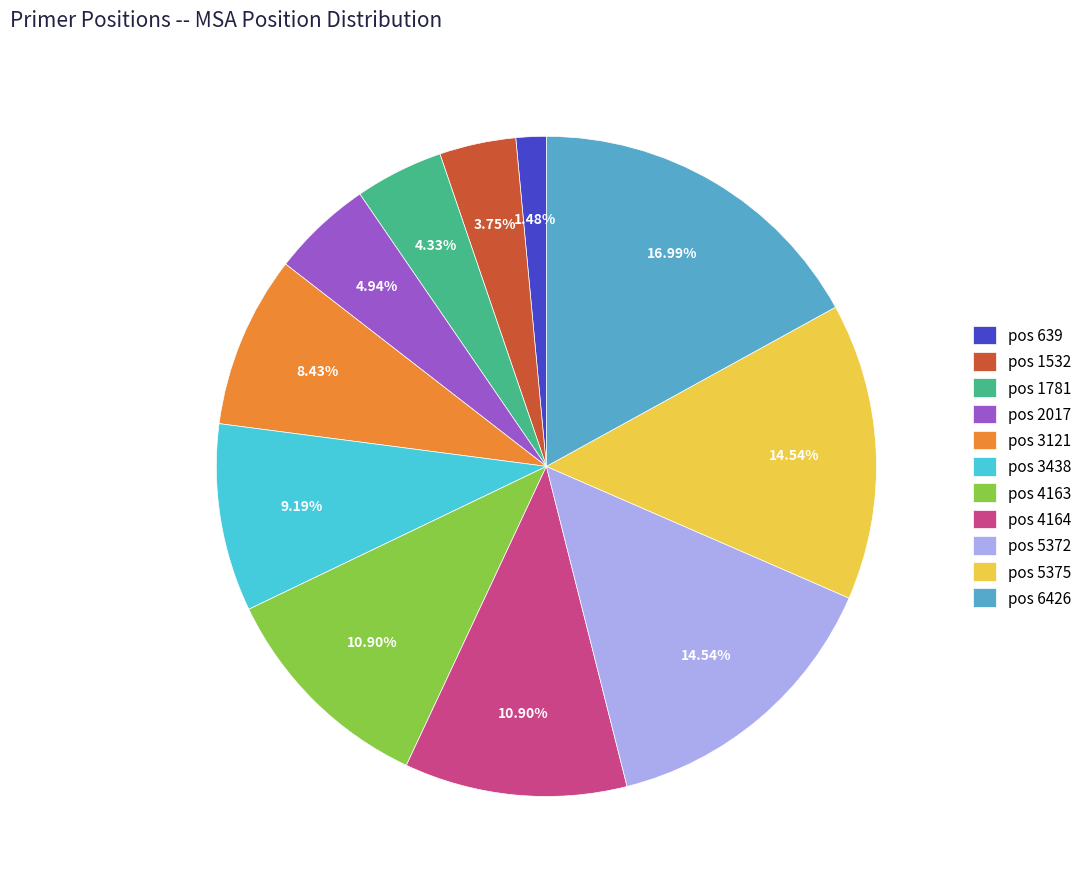

Which has a higher value, pos 3438 or pos 6426?

pos 6426